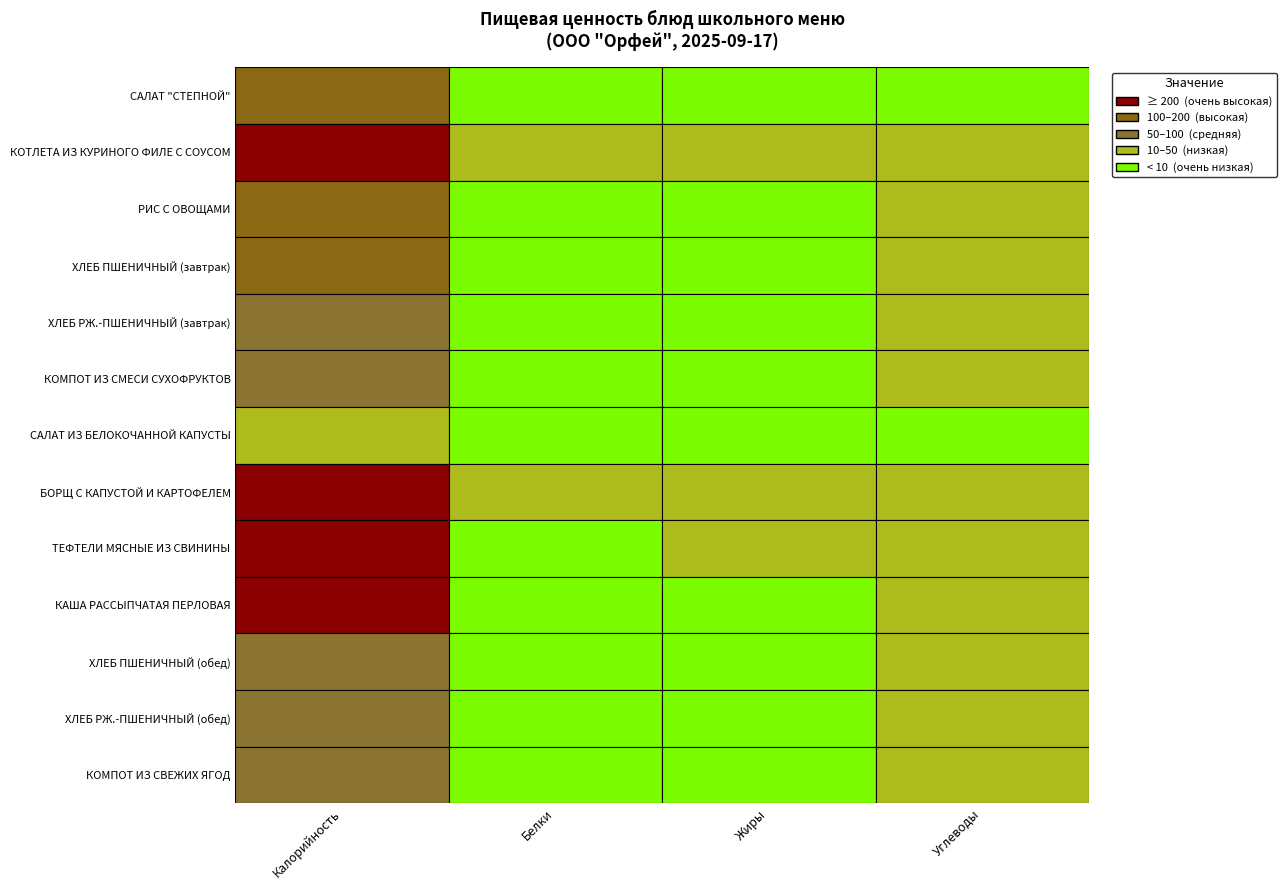

Count the number of data series in this chart.

13